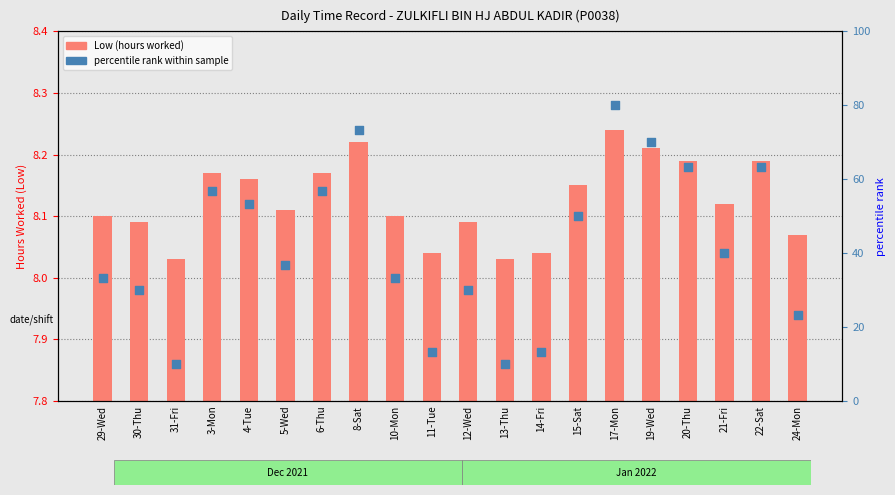

What are all the series names shown in the legend?

Low (hours worked), percentile rank within sample